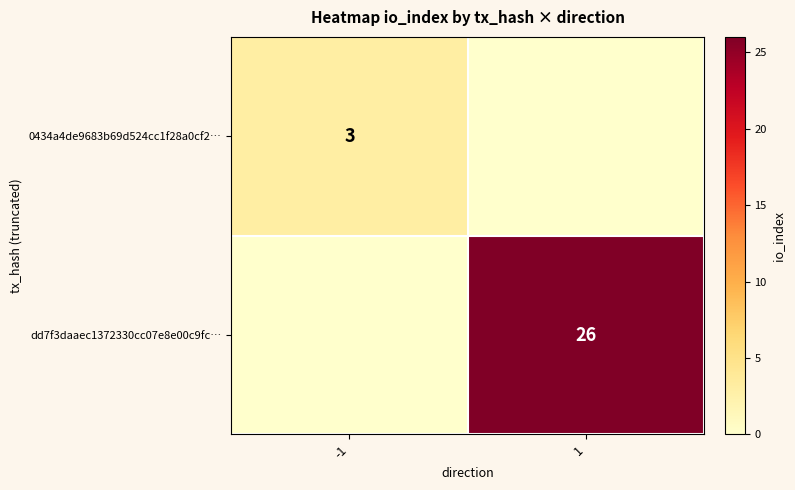

Is it true that 0434a4de9683b69d524cc1f28a0cf2… equals 4 at -1?

False